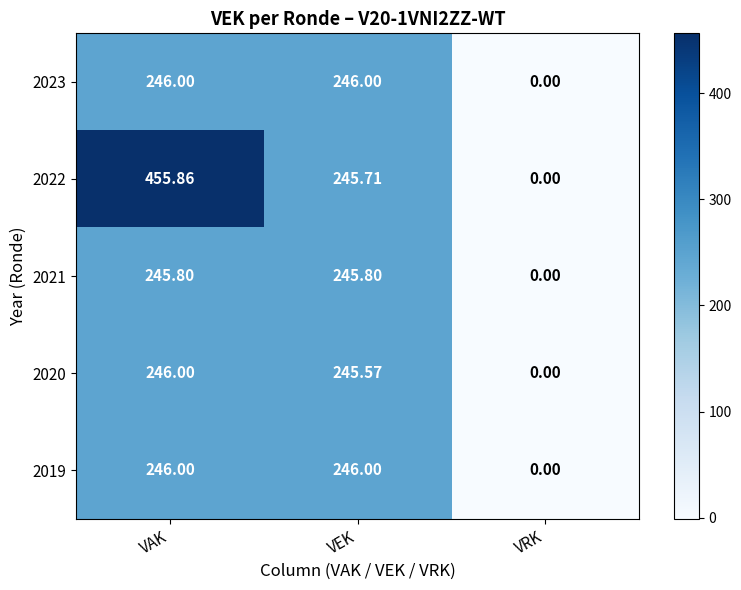

At which label is 2021 closest to 122?

VRK